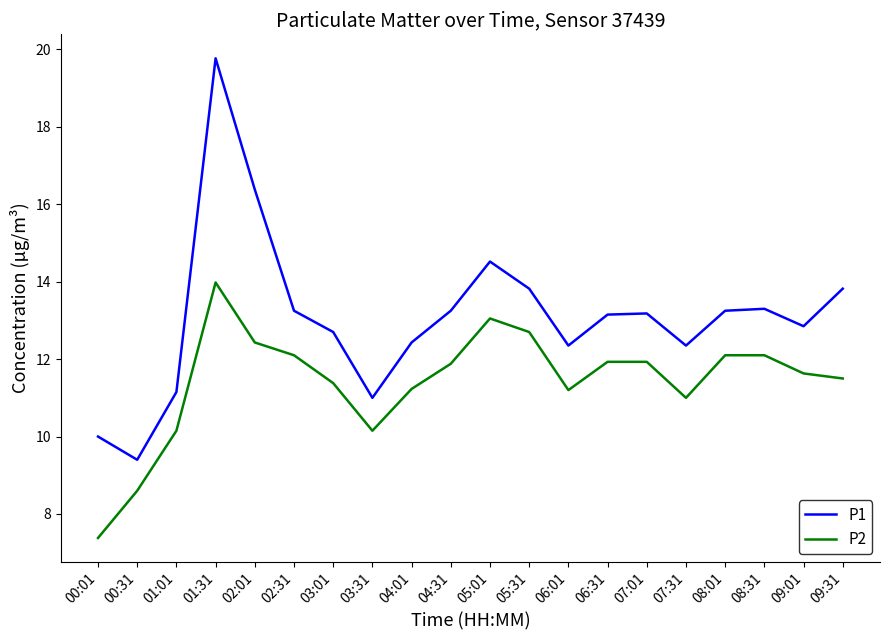

List the series in order of their overall mean, highest first.

P1, P2